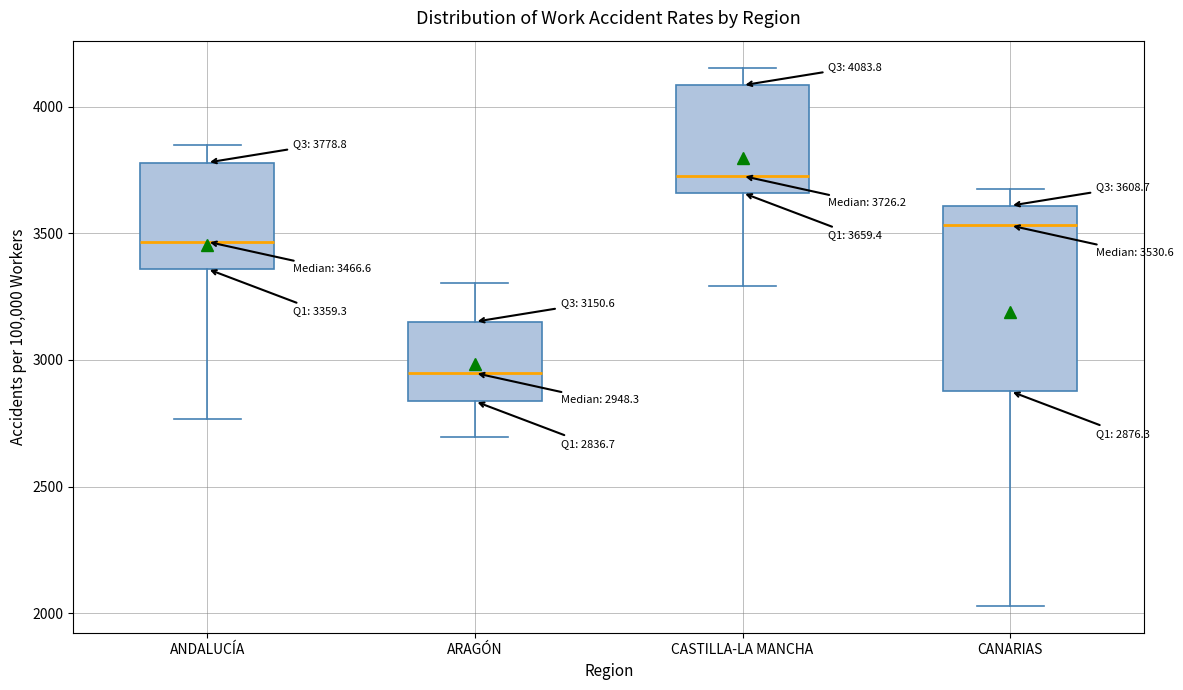

Which box has the lowest median line?

ARAGÓN